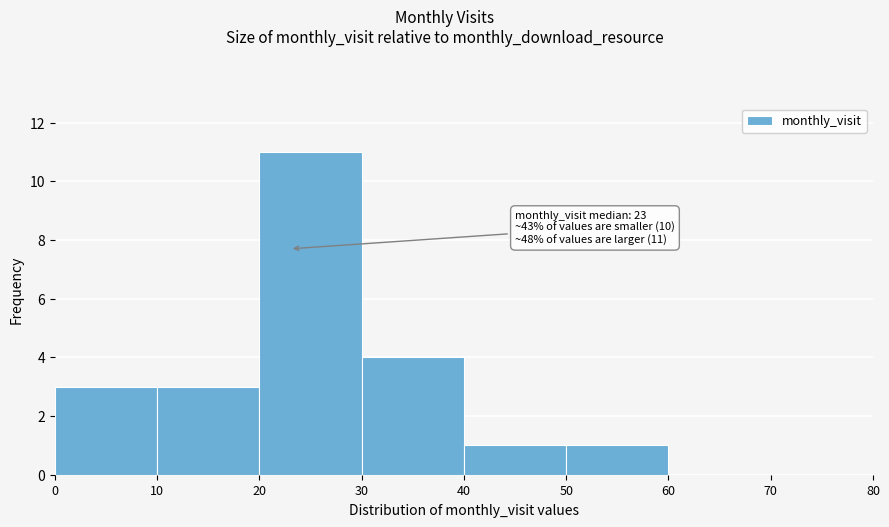

Over which range of the x-axis is the bar tallest?

20 to 30